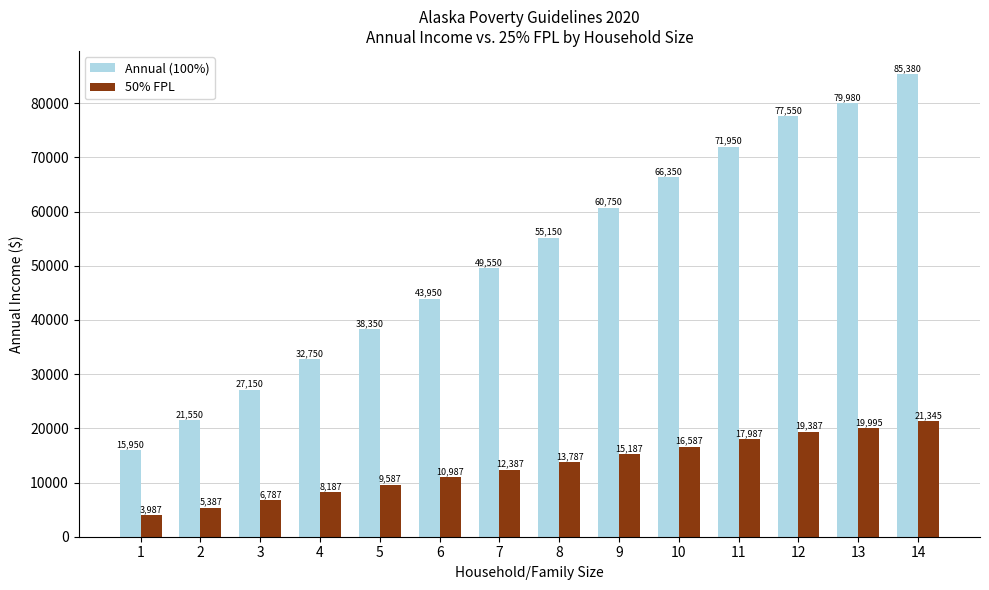

The Annual (100%) series shows 53014.8 at 13. True or false?

False